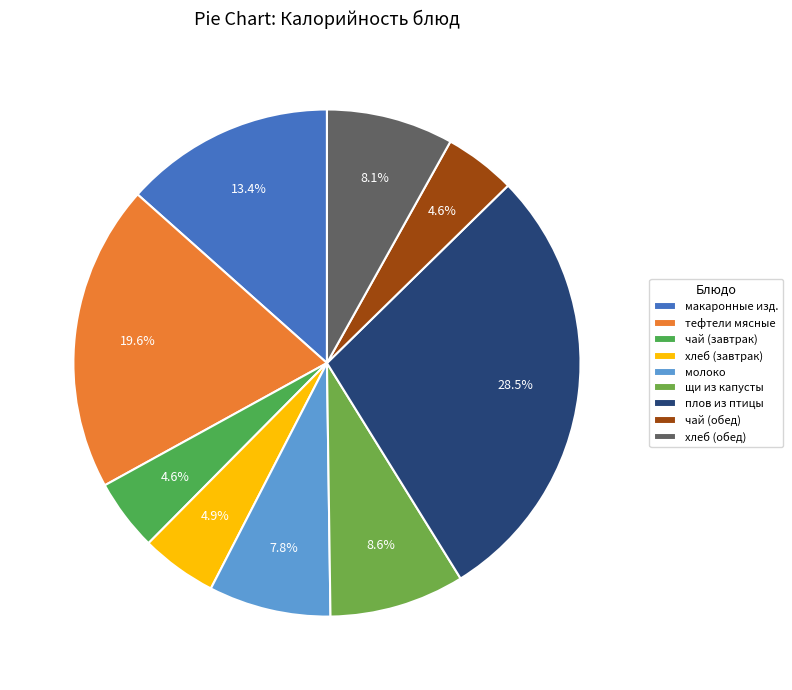

Rank the categories by value from lowest to highest.

чай с сахаром (завтрак), чай с сахаром (обед), хлеб пшеничный (завтрак), молоко ультрапастеризованное, хлеб пшеничный (обед), щи из свежей капусты с картофелем, макаронные изделия отварные, тефтели мясные, плов из птицы